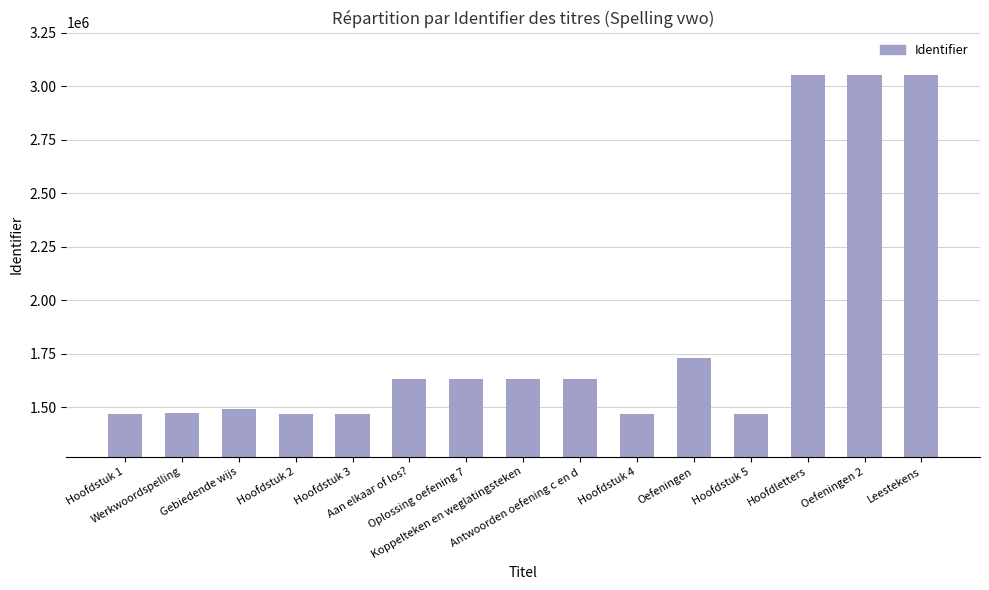

What is the average value?

1847189